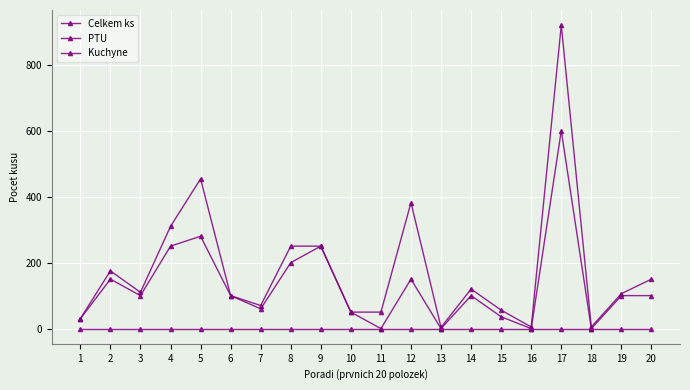

How many lines are shown in the chart?

3